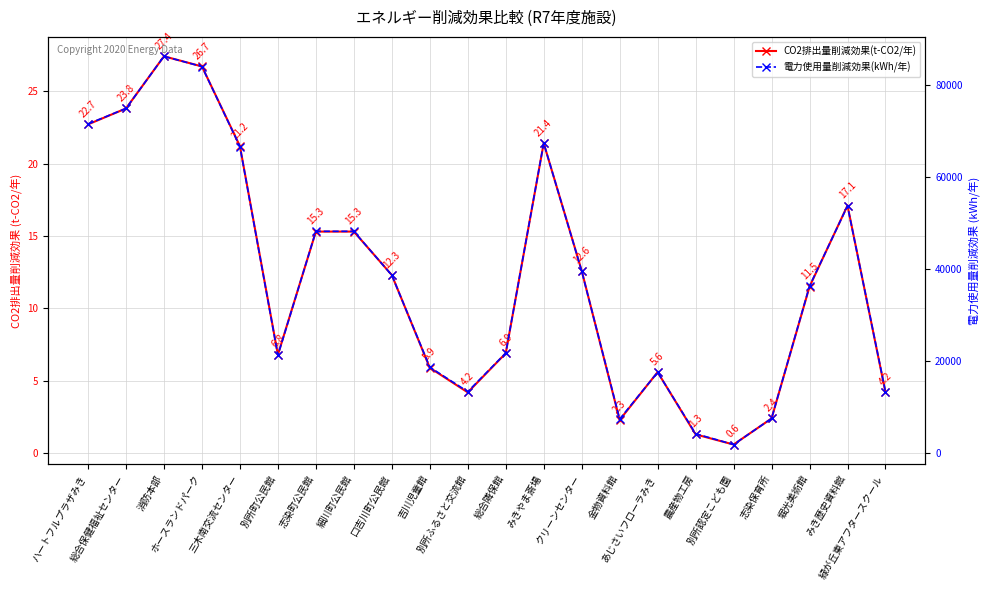

True or false: 電力使用量削減効果(kWh/年) and CO2排出量削減効果(t-CO2/年) intersect in this chart.

False